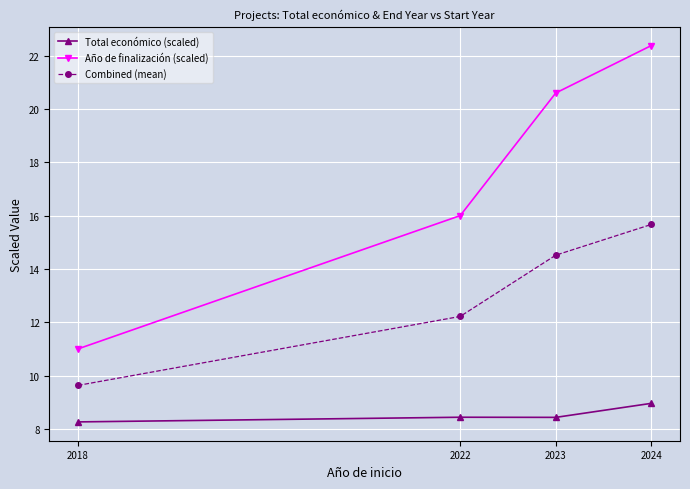

What is the sum of the Combined (mean) values at 2023 and 2022?

26.7